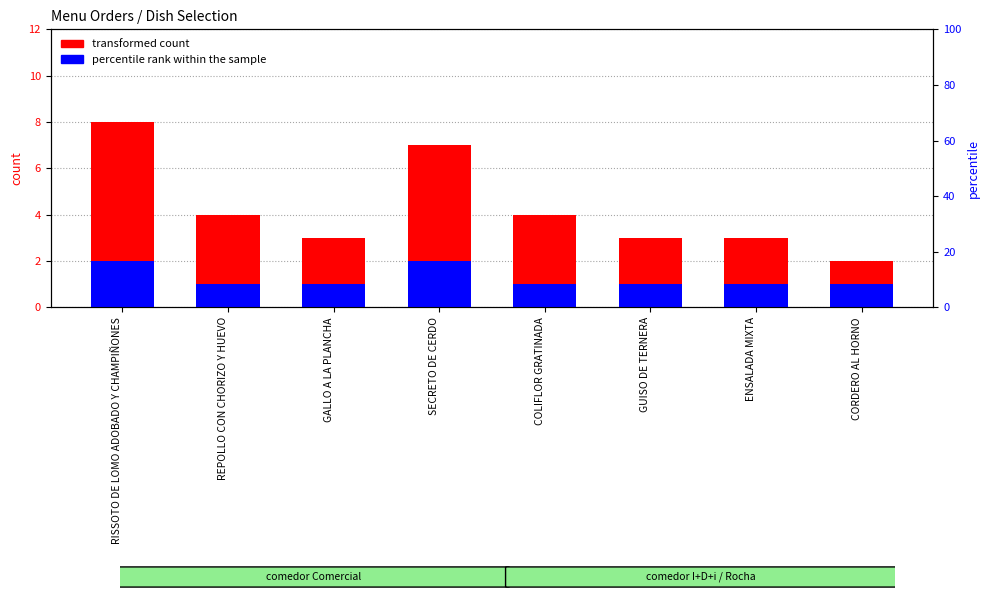

True or false: transformed count has a value of 4 at REPOLLO CON CHORIZO Y HUEVO.

True